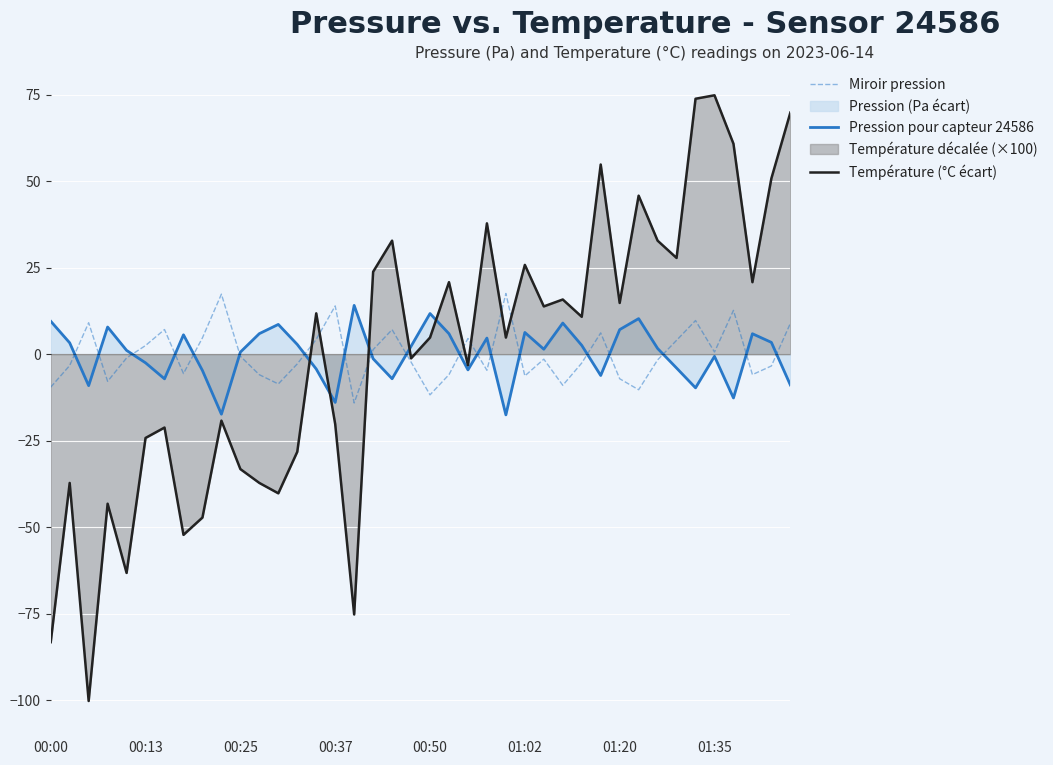

What is the value of the Température (°C écart) point at the 39th from the left?

50.8